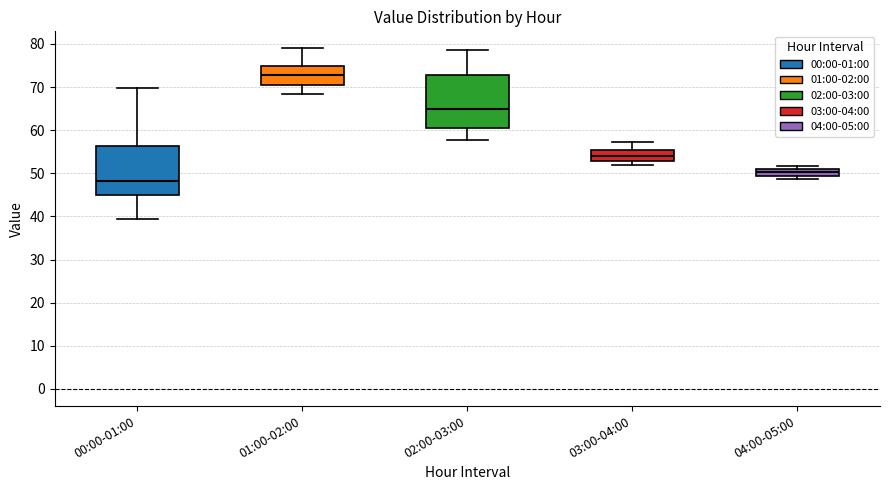

Reading left to right, transcribe this box plot: for each box, give where its median line is, the range the box spans, and where its two whiskers end, as read against the y-axis. The values are not printed on the chart, so give them approximately, as read against the axis.

00:00-01:00: median 48, box 45 to 56, whiskers 39 to 70
01:00-02:00: median 73, box 71 to 75, whiskers 68 to 79
02:00-03:00: median 65, box 60 to 73, whiskers 58 to 79
03:00-04:00: median 54, box 53 to 55, whiskers 52 to 57
04:00-05:00: median 50, box 49 to 51, whiskers 49 (just below the box's lower edge) to 52